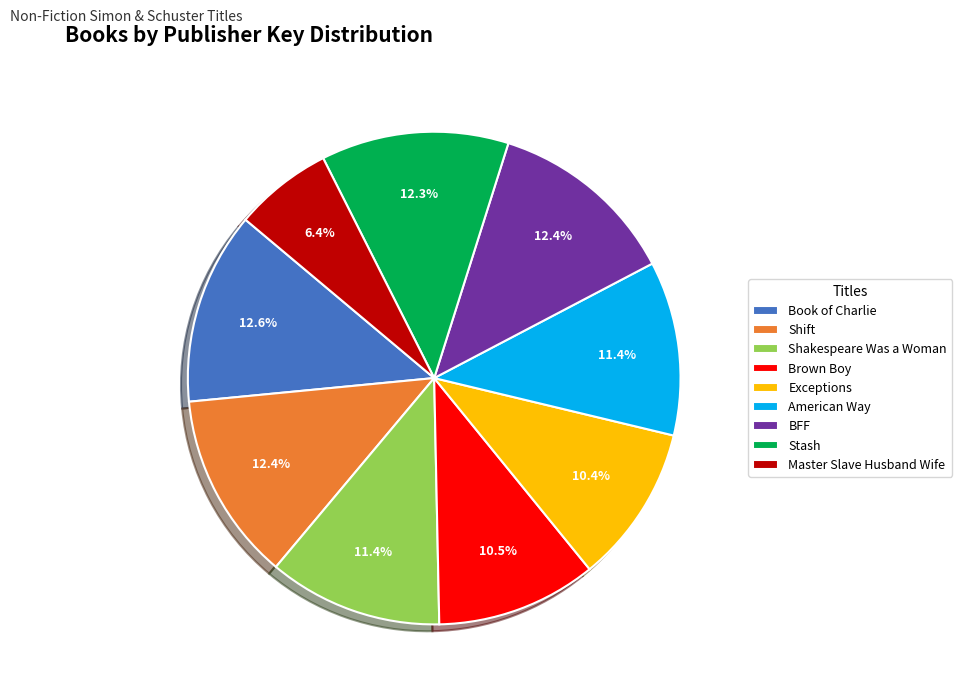

What is the smallest slice in the pie chart?

Master Slave Husband Wife